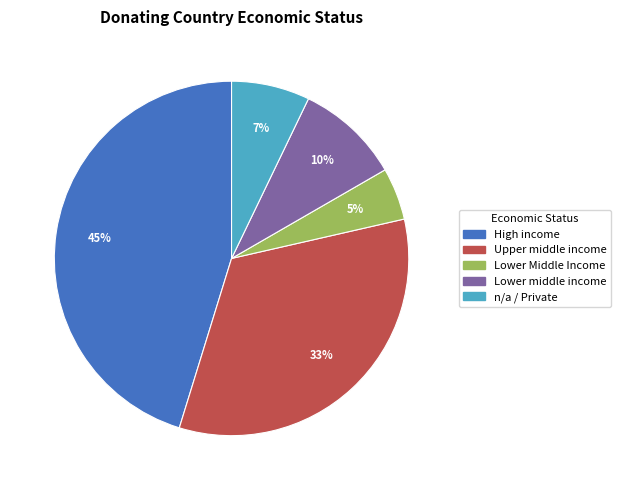

Does any single category account for the majority?

No